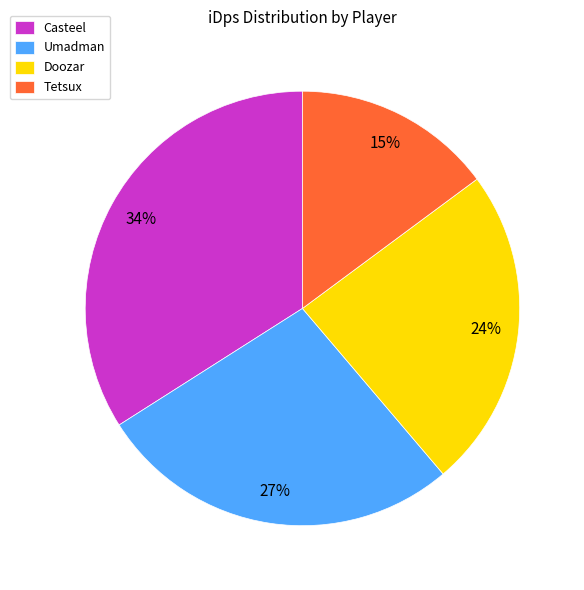

Which has a higher value, Doozar or Tetsux?

Doozar